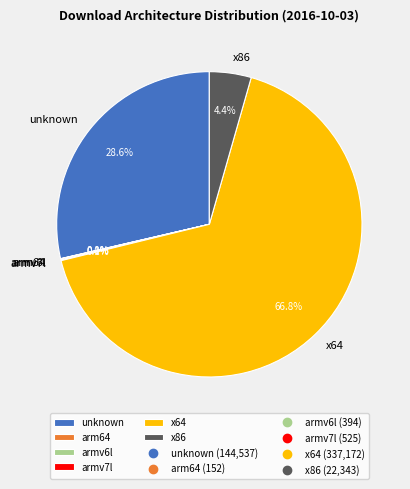

Approximately how many times larger is the value at unknown compared to x86?

6.5